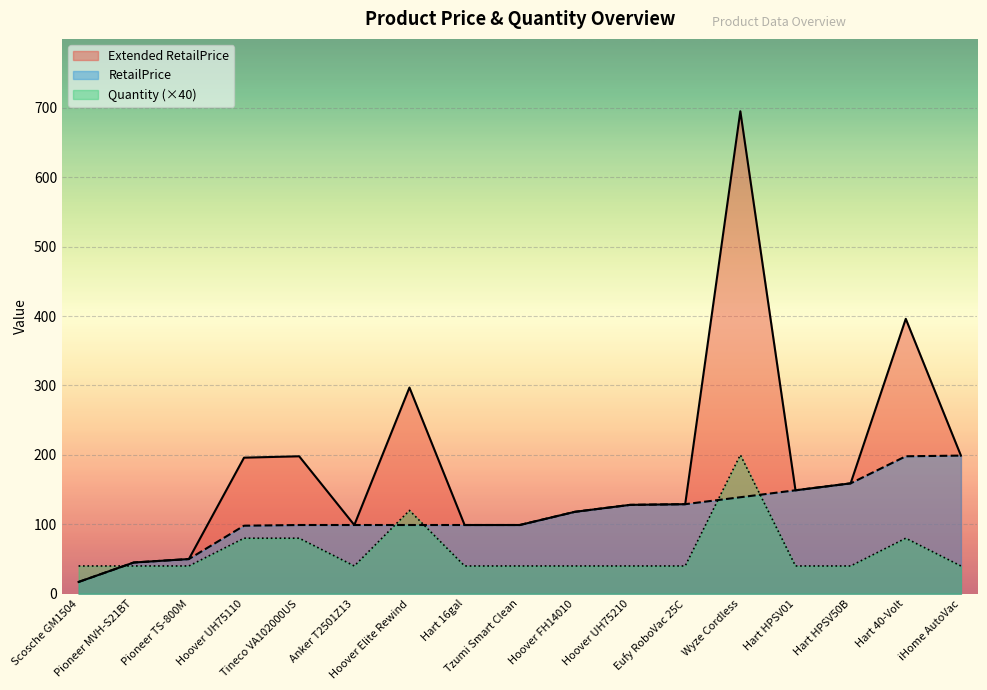

The value of Quantity at Hoover UH75210 is 40.0. True or false?

True